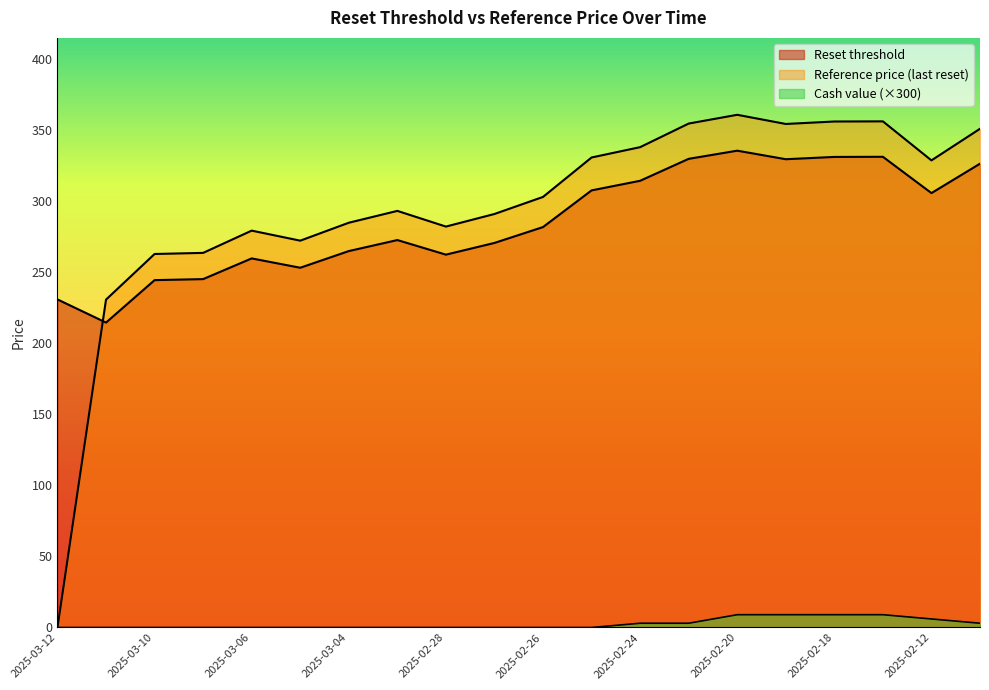

What is the label of the 3rd point from the left?

2025-03-10